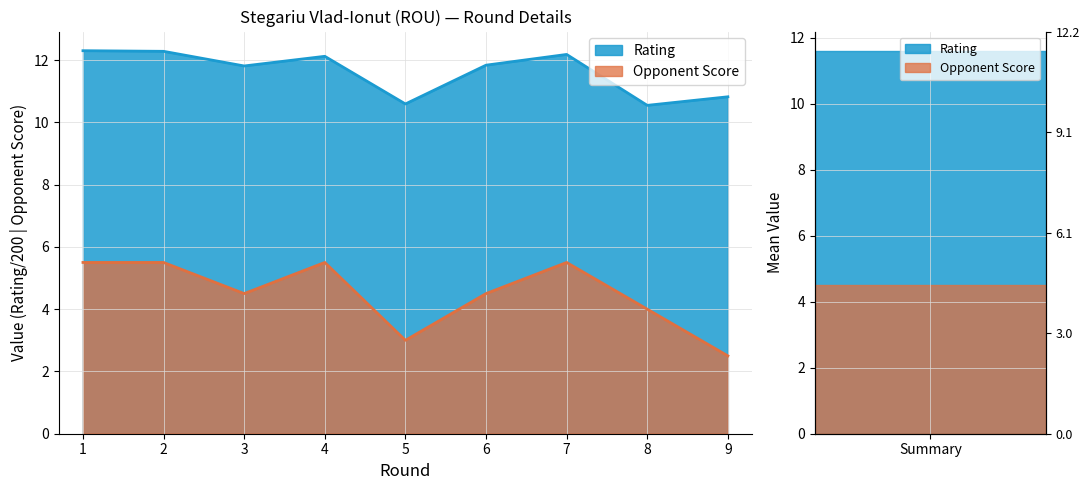

Reading left to right, transcribe all the data shown in this chart.

Rating: 1=12.3	2=12.3	3=11.8	4=12.1	5=10.6	6=11.8	7=12.2	8=10.5	9=10.8
Opponent Score: 1=5.5	2=5.5	3=4.5	4=5.5	5=3.0	6=4.5	7=5.5	8=4.0	9=2.5